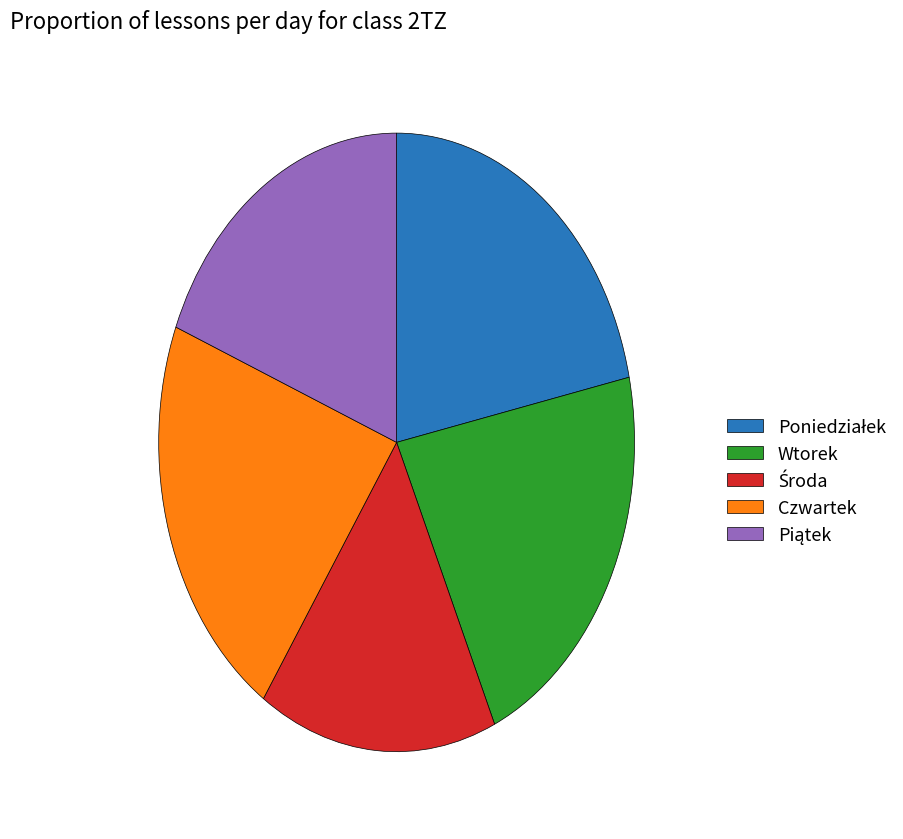

Is there any slice that represents more than half of the pie?

No